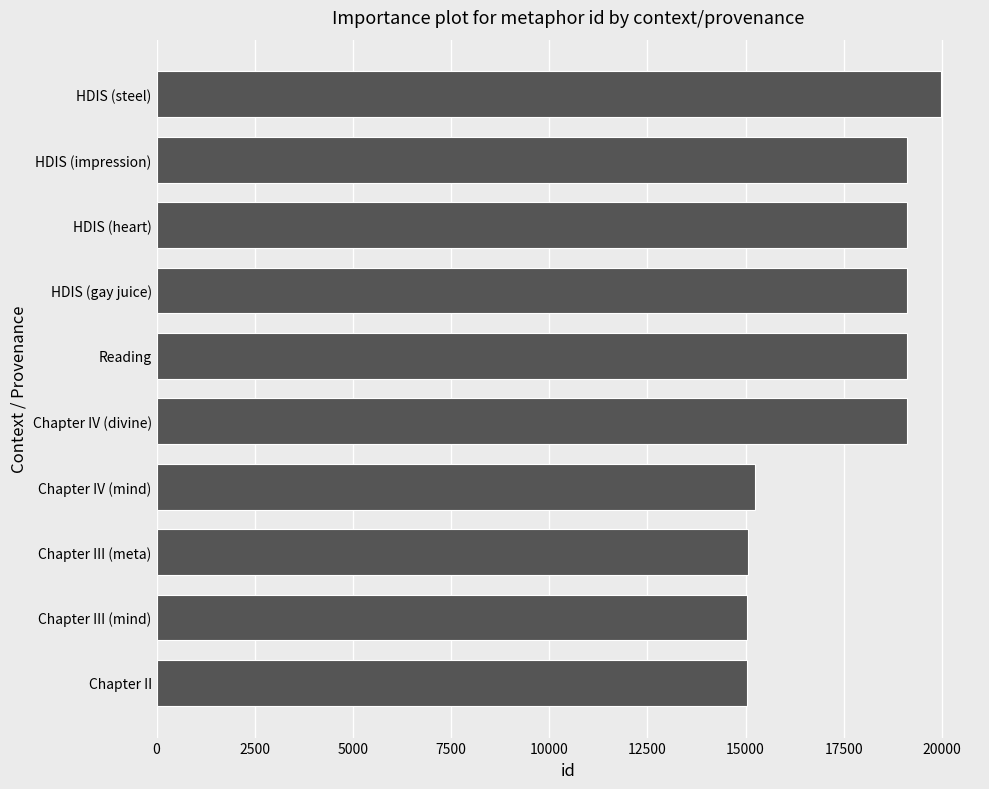

Count the number of categories in the chart.

10